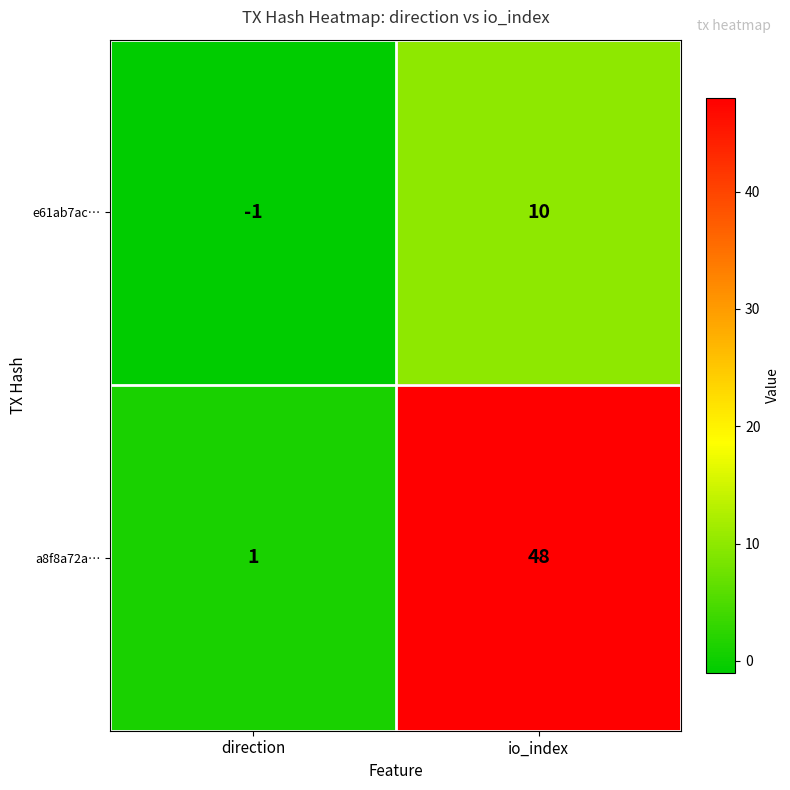

Reading left to right, extract all data points from this chart.

e61ab7ac…: -1	10
a8f8a72a…: 1	48